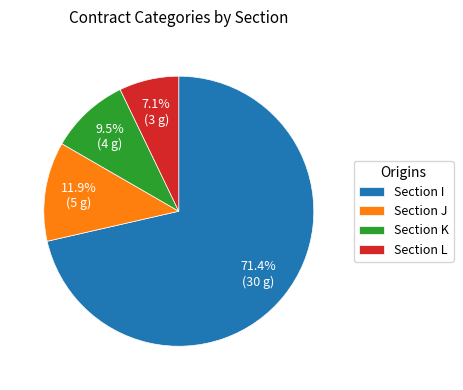

Which has a higher value, Section K or Section L?

Section K